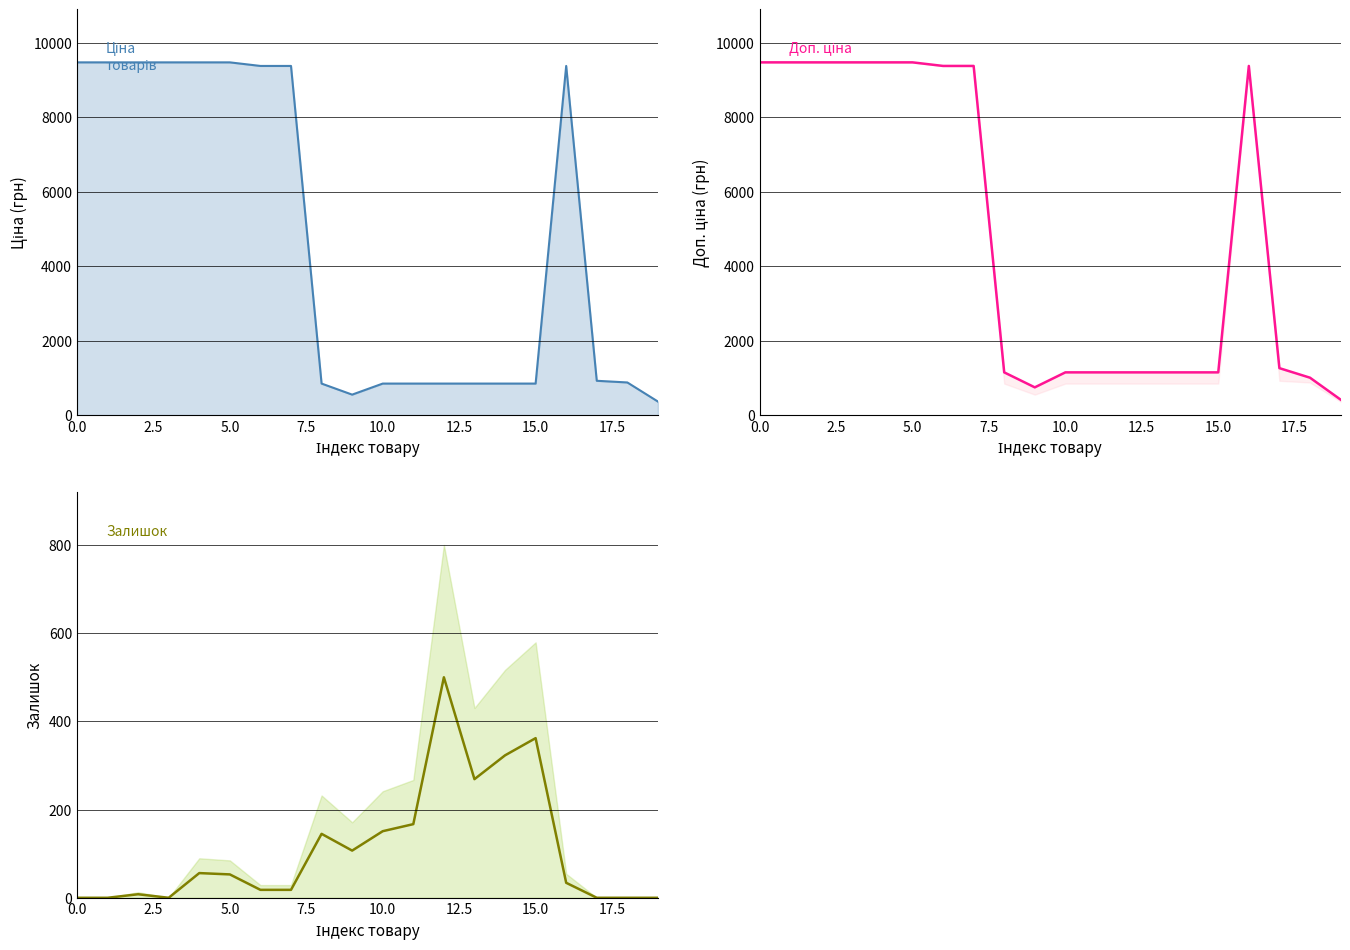

Count the number of categories in the chart.

20